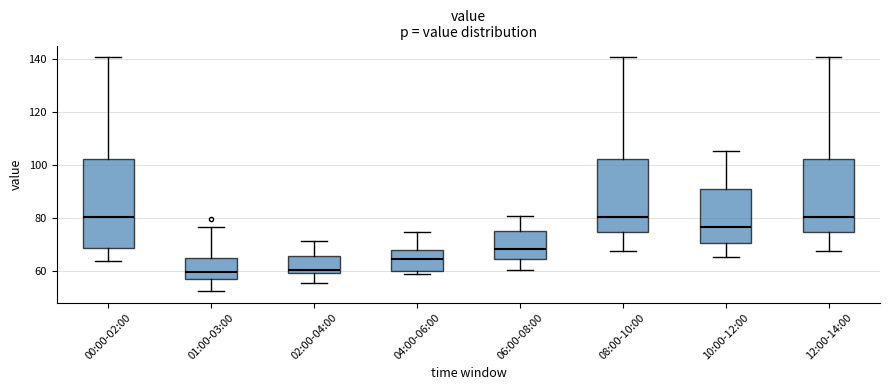

Where does the upper whisker of the box for 02:00-04:00 end on the y-axis? The values are not printed on the chart, so give them approximately, as read against the axis.

72